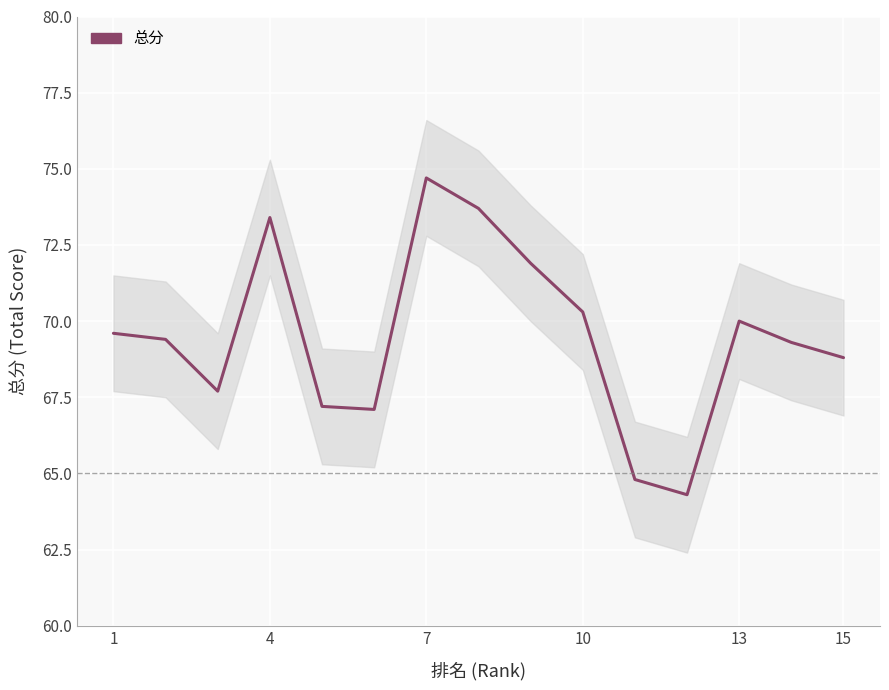

Reading left to right, list all the values displayed in this chart.

69.6	69.4	67.7	73.4	67.2	67.1	74.7	73.7	71.9	70.3	64.8	64.3	70.0	69.3	68.8